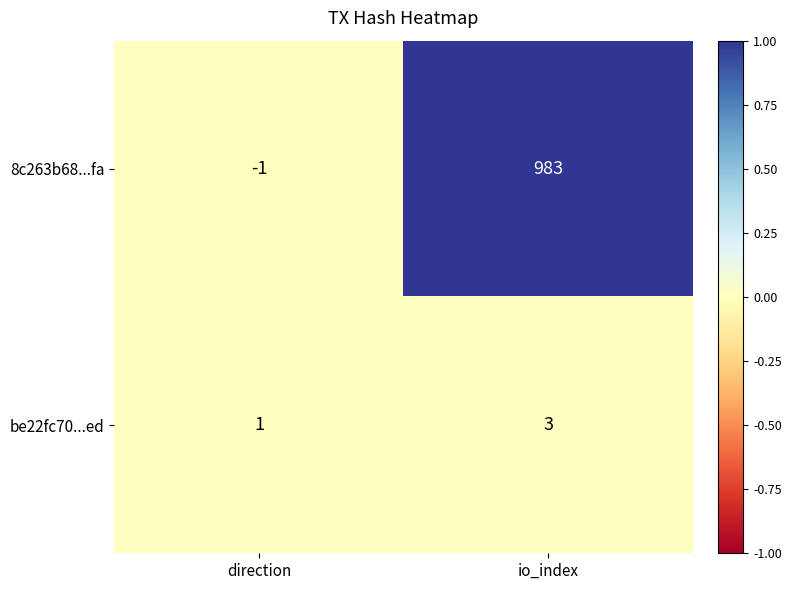

At io_index, list the series in order from largest to smallest.

8c263b68...fa, be22fc70...ed